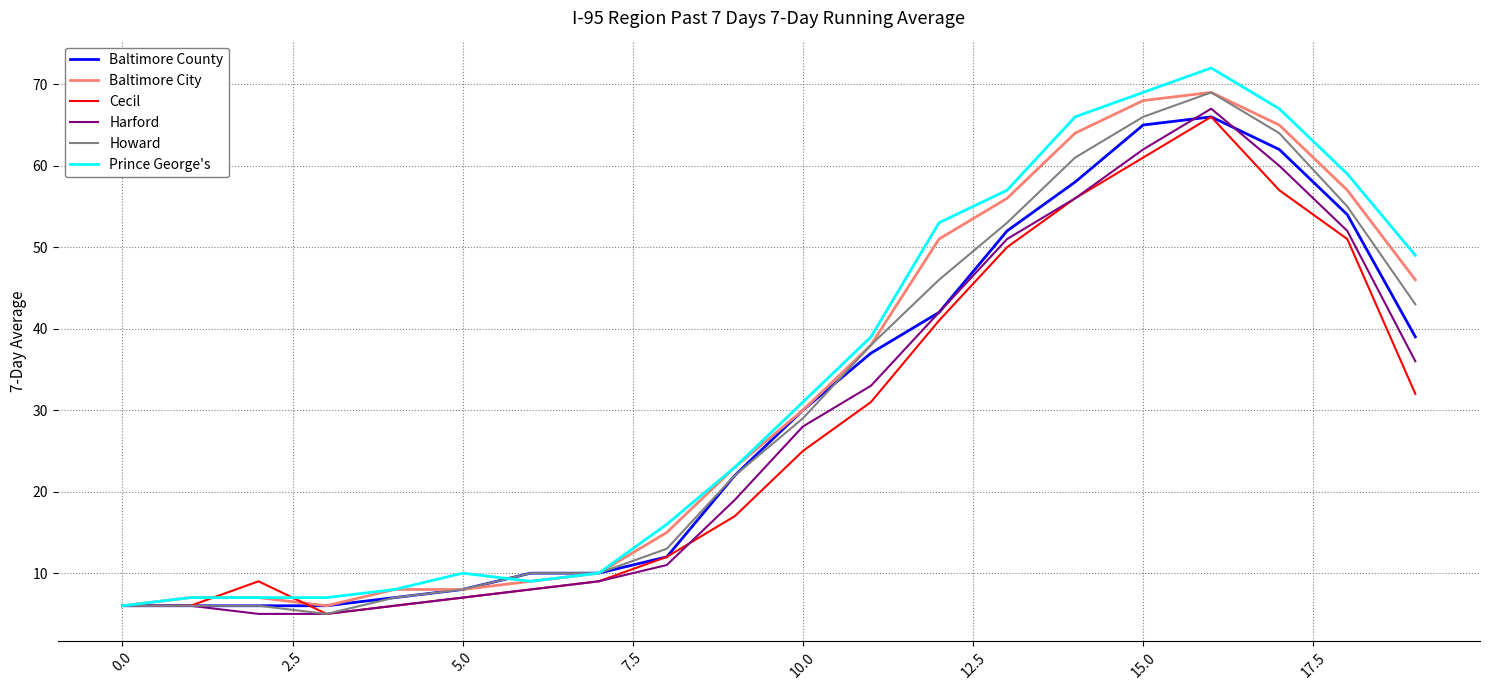

What is the highest value of the Baltimore County series?

66